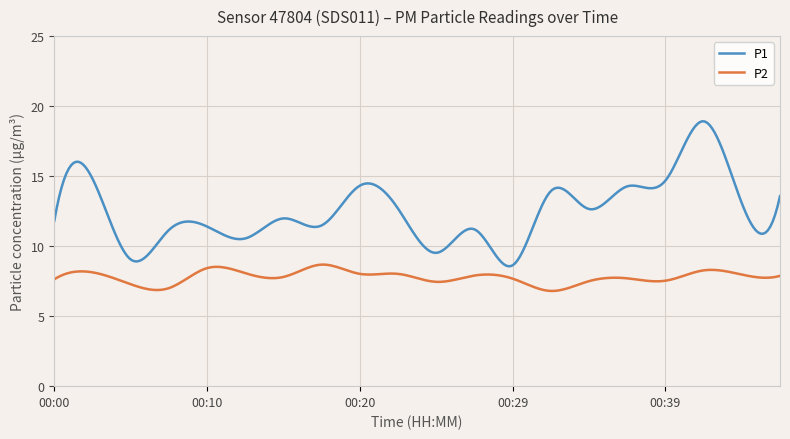

List the series in order of their peak value, highest first.

P1, P2